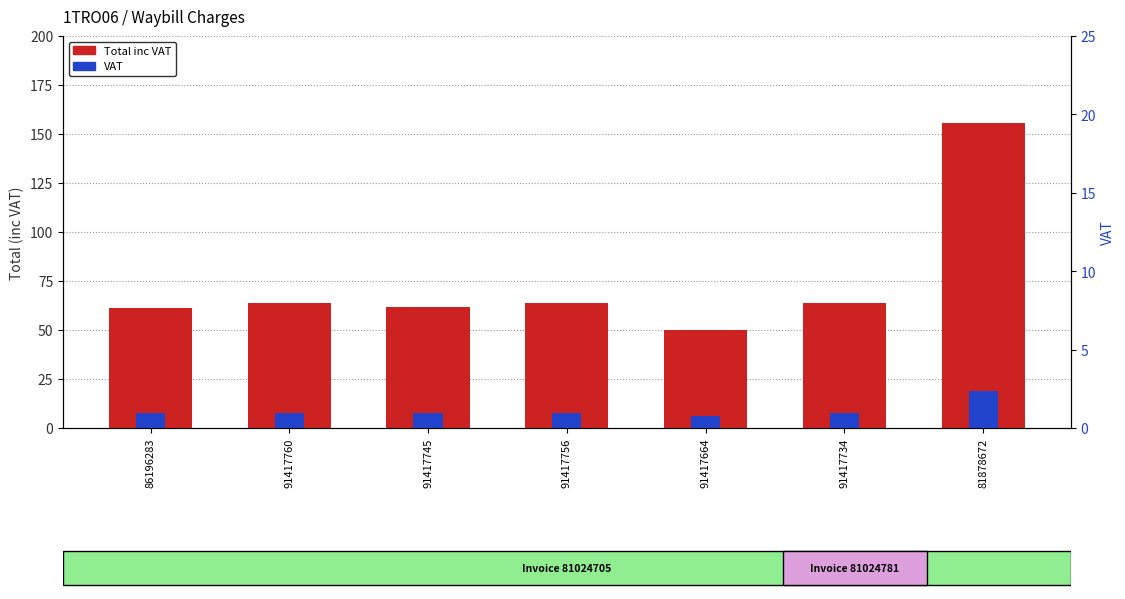

At 81878672, list the series in order from smallest to largest.

VAT, Total inc VAT